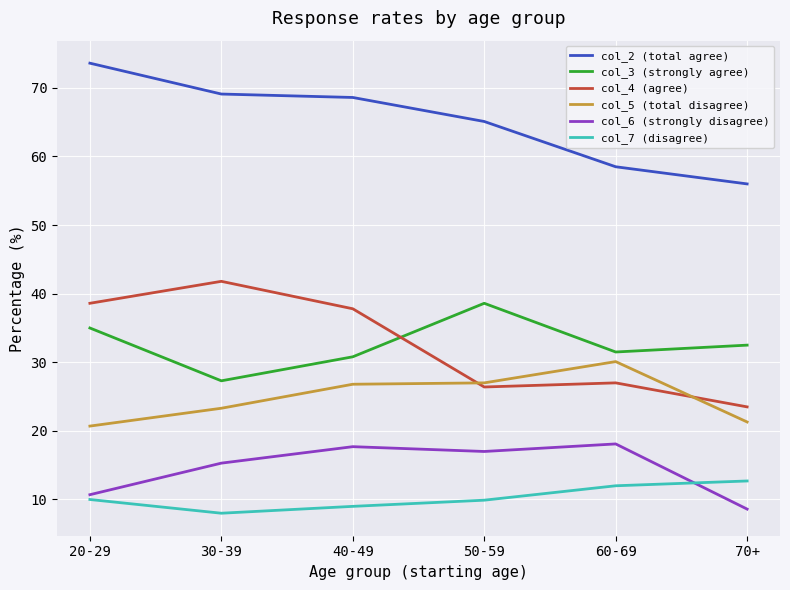

Is it true that col_2 (total agree) equals 102.5 at 60-69?

False